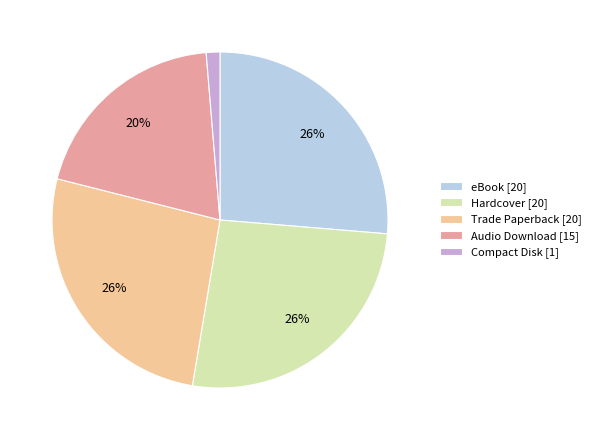

Is it true that Audio Download is 20% of the pie?

True